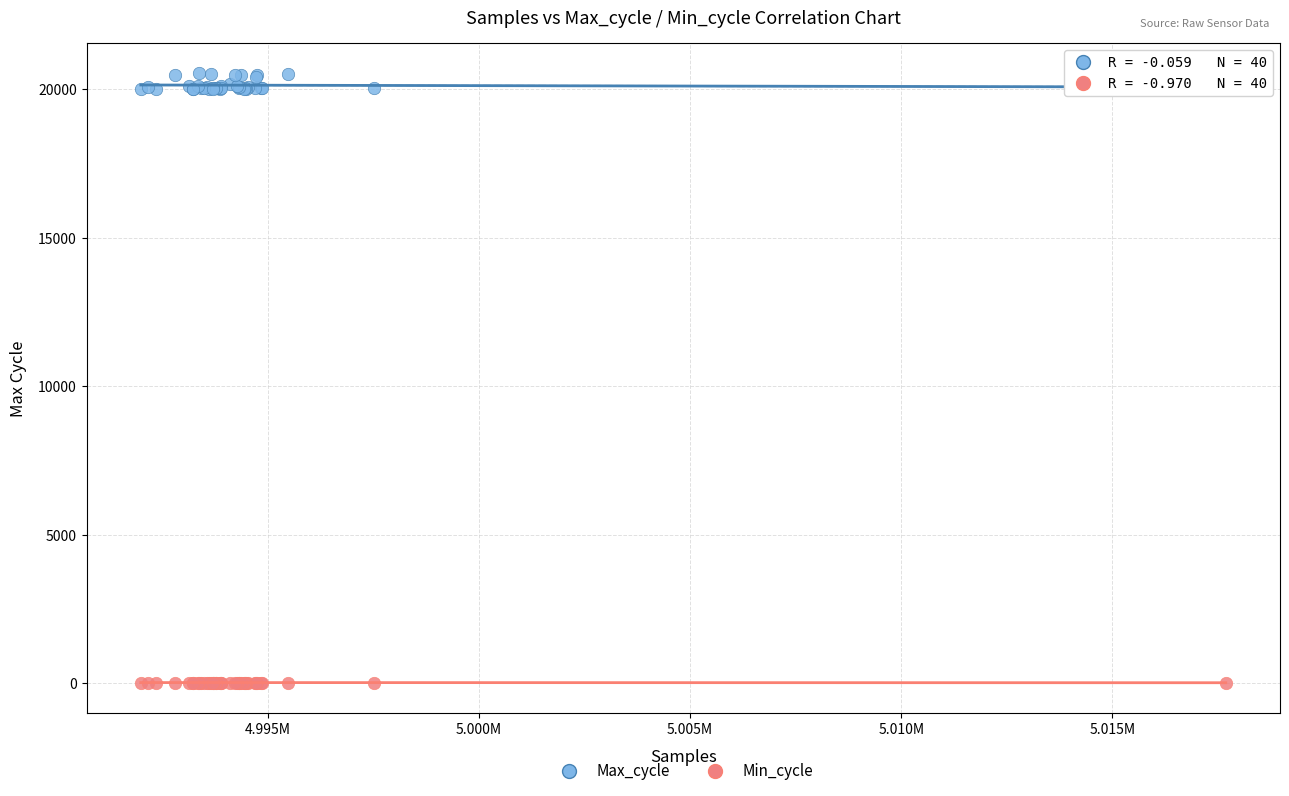

What are all the series names shown in the legend?

Max_cycle, Min_cycle